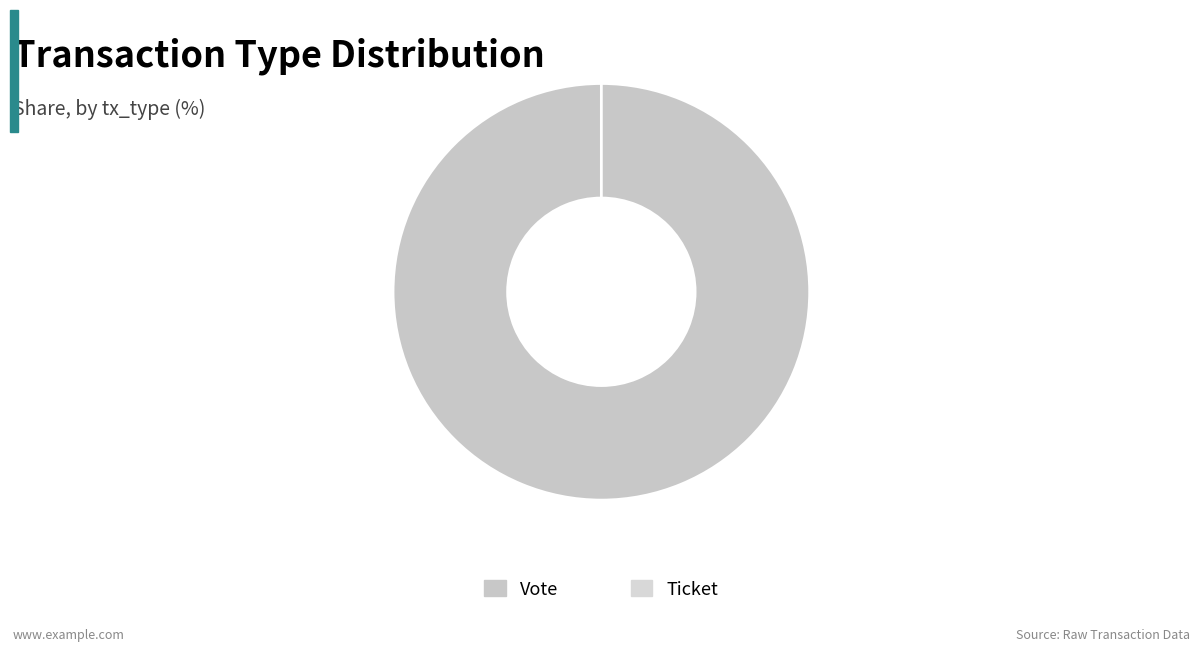

To the nearest percent, what is the average slice percentage?

50%